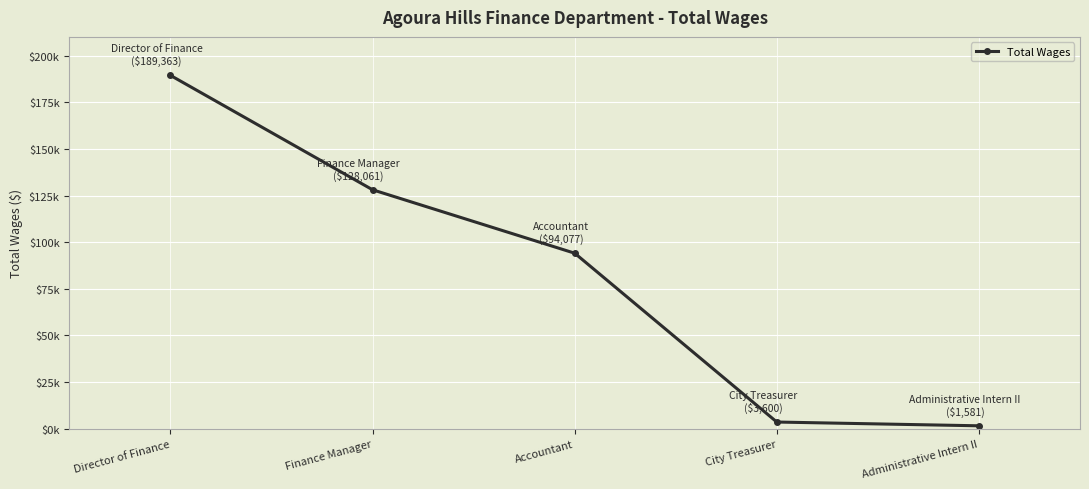

Is this an area chart (filled region under the line)?

No